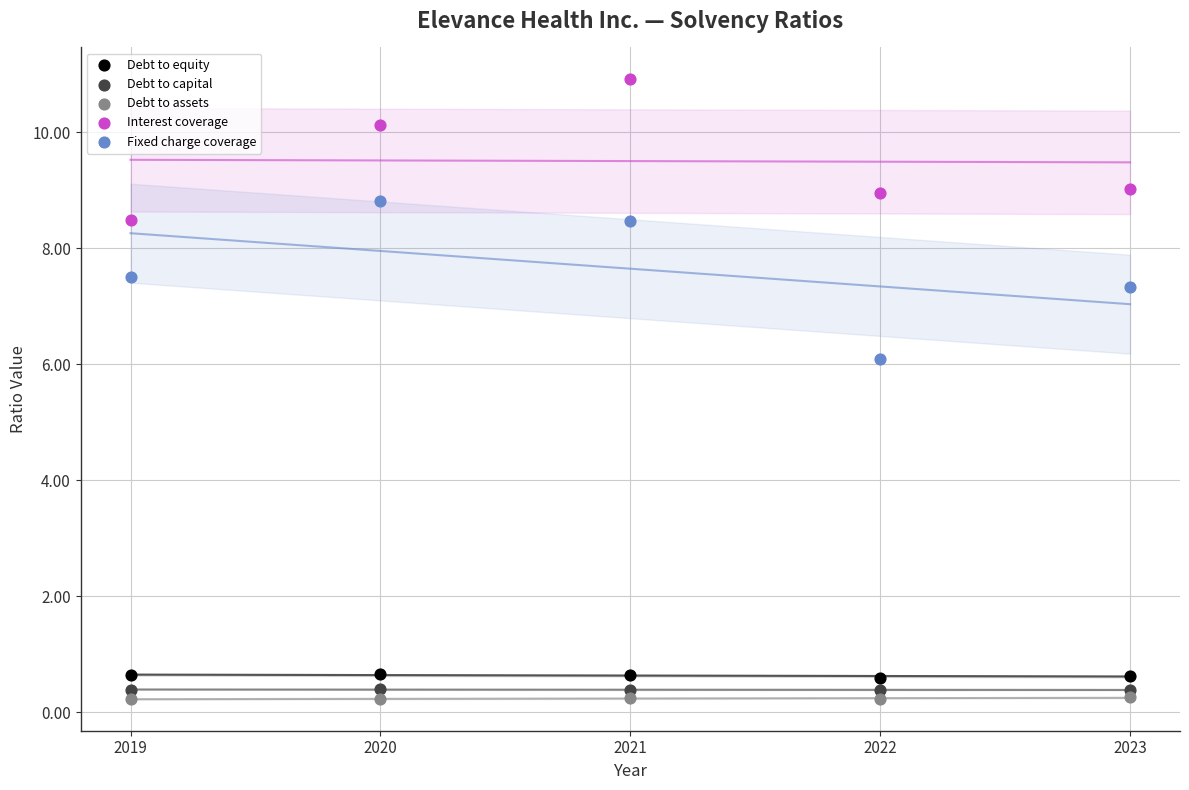

What are all the series names shown in the legend?

Debt to equity, Debt to capital, Debt to assets, Interest coverage, Fixed charge coverage